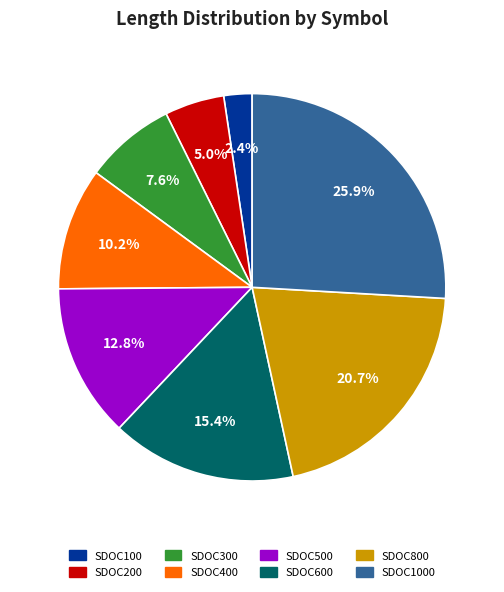

What percentage is the SDOC100 slice, to the nearest percent?

2%